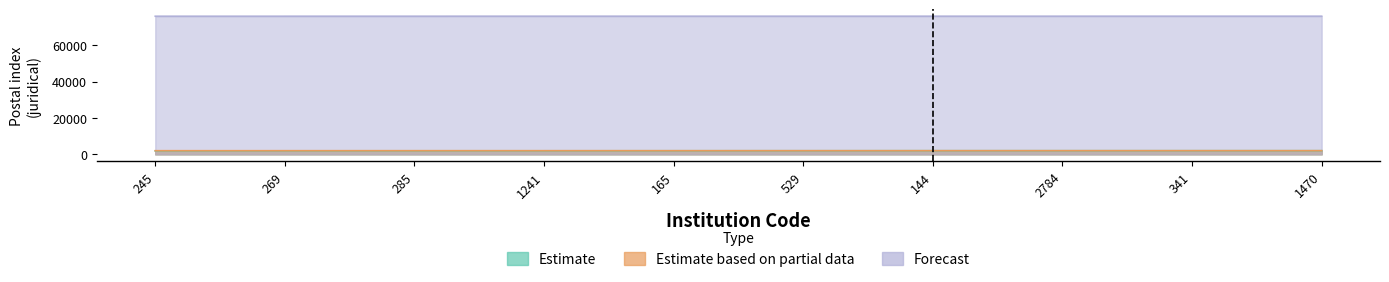

Reading left to right, extract all data points from this chart.

Estimate: 245=1882	269=1940	285=1945	1241=1947	165=1967	529=1978	144=1997	2784=1997	341=1999	1470=2000
Estimate based on partial data: 245=2000	269=2002	285=2006	1241=2008	165=2011	529=2014	144=2018	2784=2023	341=2023	1470=2024
Forecast: 245=76005	269=76006	285=76010	1241=76018	165=76018	529=76018	144=76018	2784=76018	341=76019	1470=76019